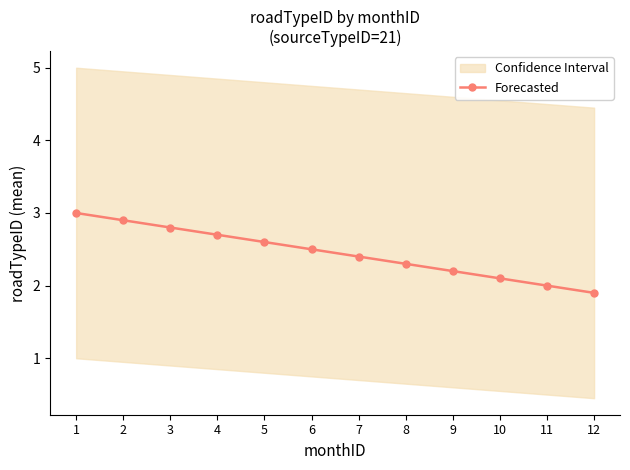

What value does the data have at 12?

1.9